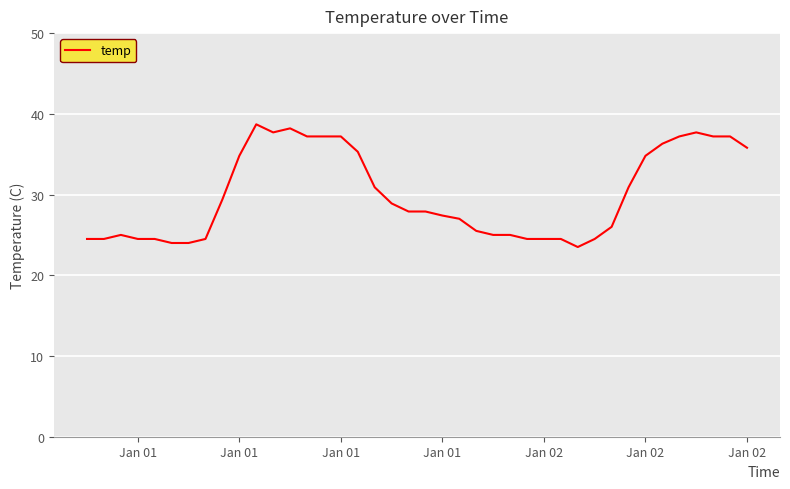

What is the difference between the maximum and minimum values?

15.2